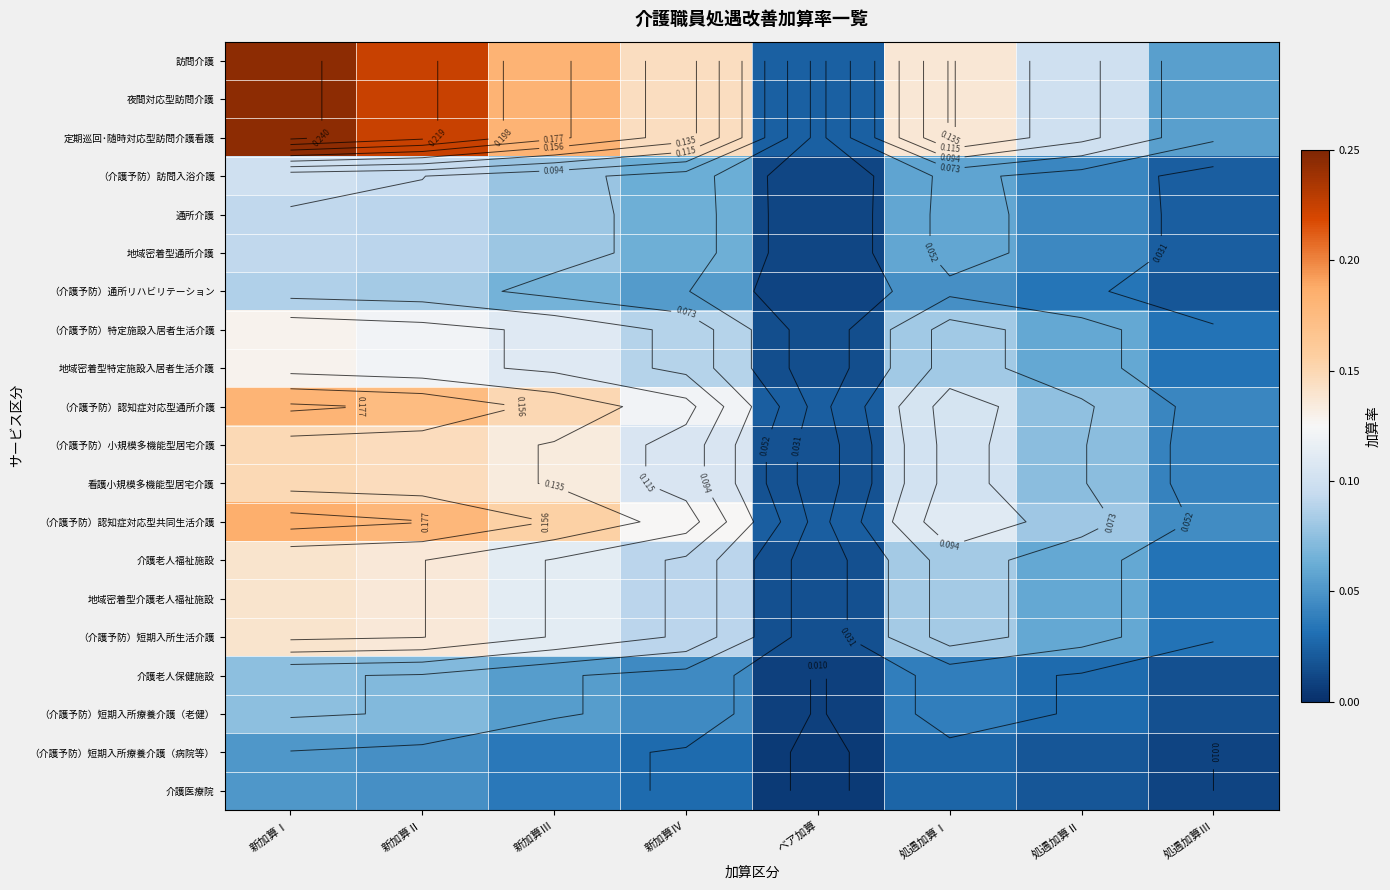

Between 新加算Ⅱ and 処遇加算Ⅲ, which series saw the biggest shift?

訪問介護